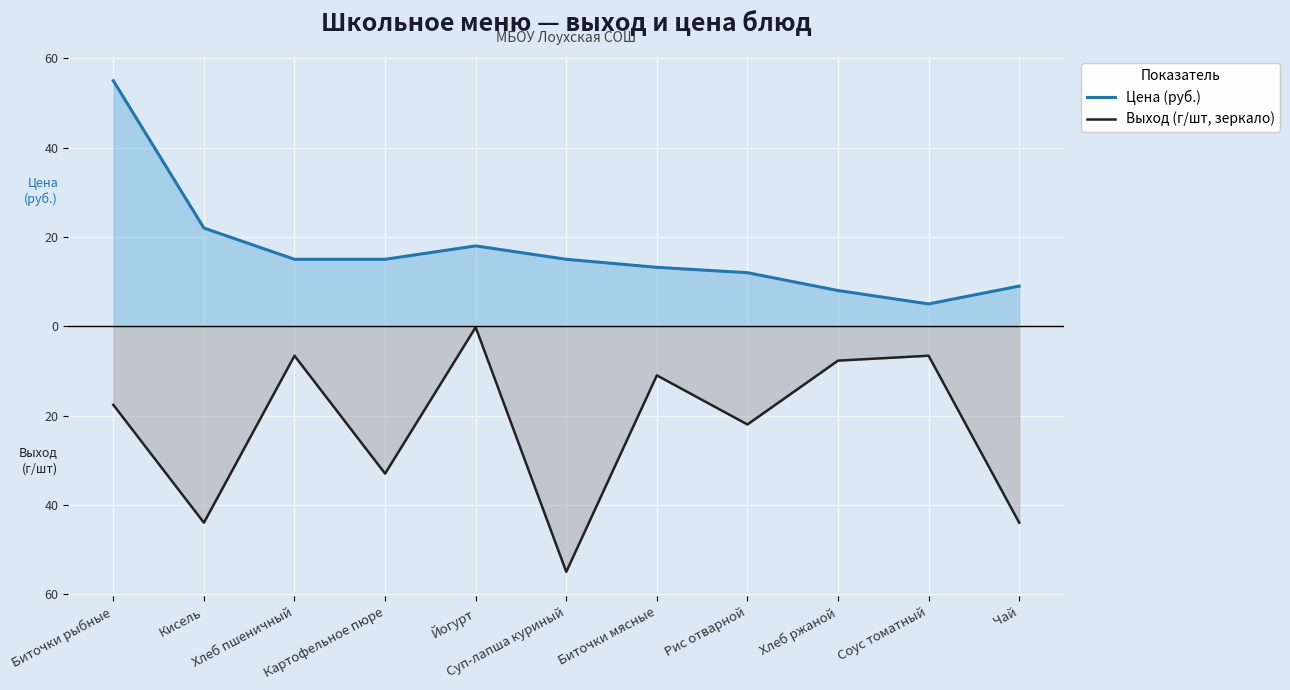

What is the difference between the highest and lowest values at Йогурт?

18.2